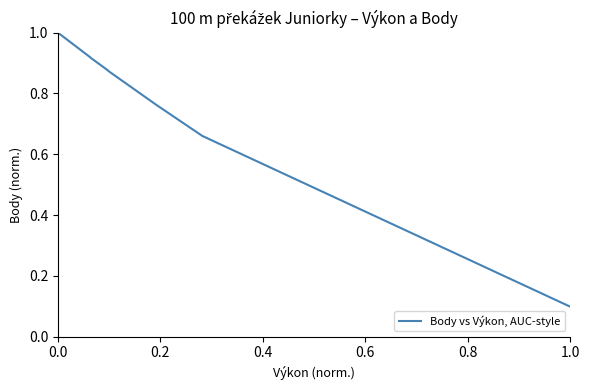

What is the sum of all values?

6.1